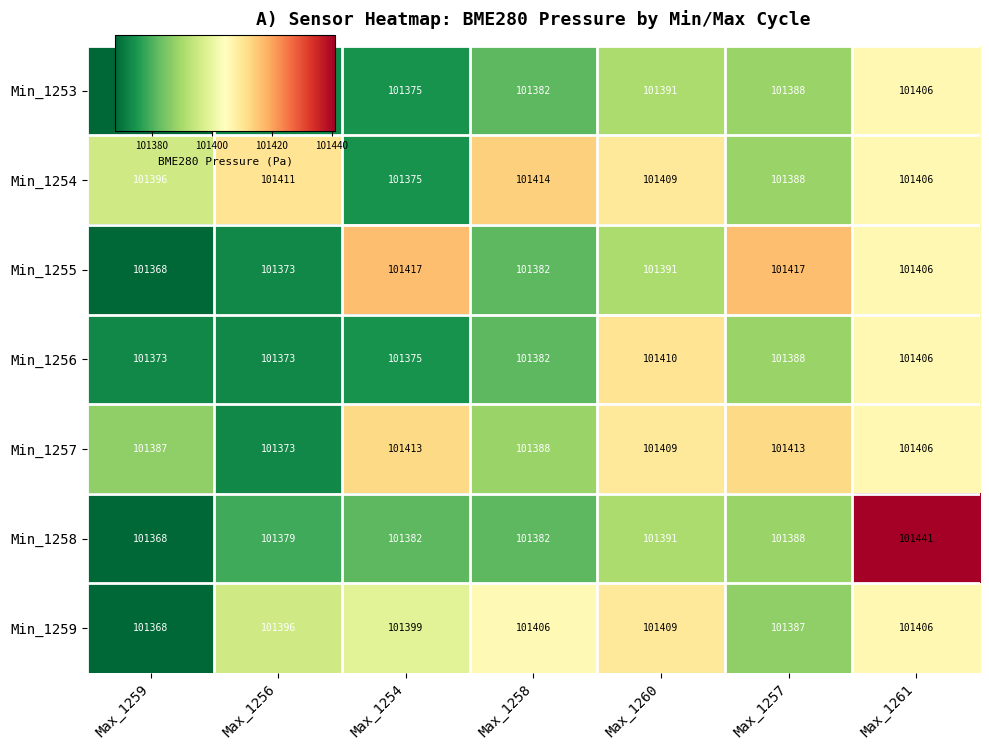

What is the smallest value displayed?

101368